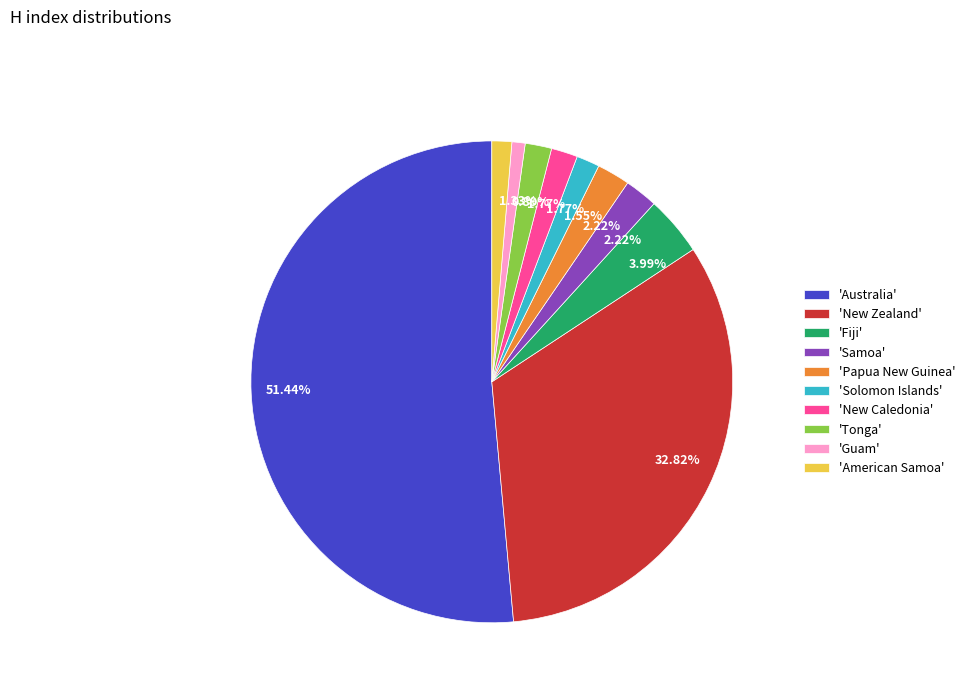

What is the majority slice?

'Australia'